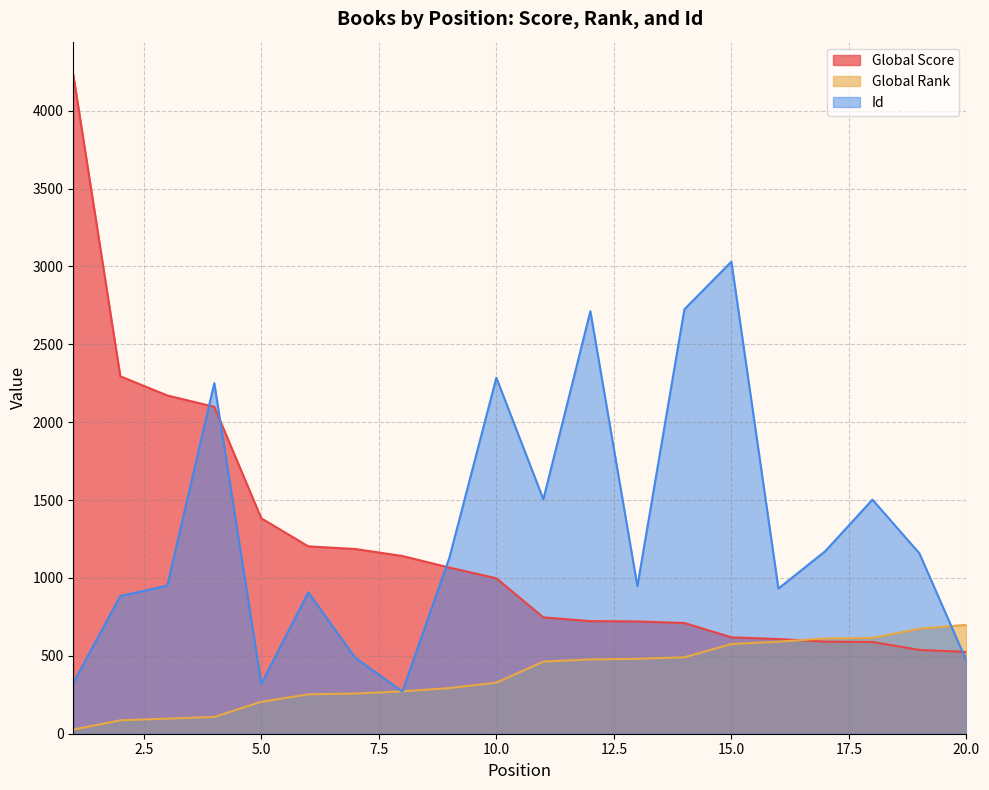

Reading left to right, list all the values displayed in this chart.

Global Score: 1=4232	2=2295	3=2172	4=2099	5=1383	6=1203	7=1186	8=1141	9=1067	10=998	11=747	12=723	13=721	14=711	15=619	16=608	17=591	18=589	19=538	20=525
Global Rank: 1=27	2=86	3=97	4=108	5=205	6=253	7=258	8=272	9=293	10=328	11=463	12=477	13=481	14=491	15=576	16=591	17=612	18=615	19=674	20=699
Id: 1=326	2=884	3=951	4=2251	5=320	6=908	7=487	8=271	9=1129	10=2286	11=1505	12=2713	13=947	14=2725	15=3031	16=932	17=1173	18=1503	19=1158	20=468